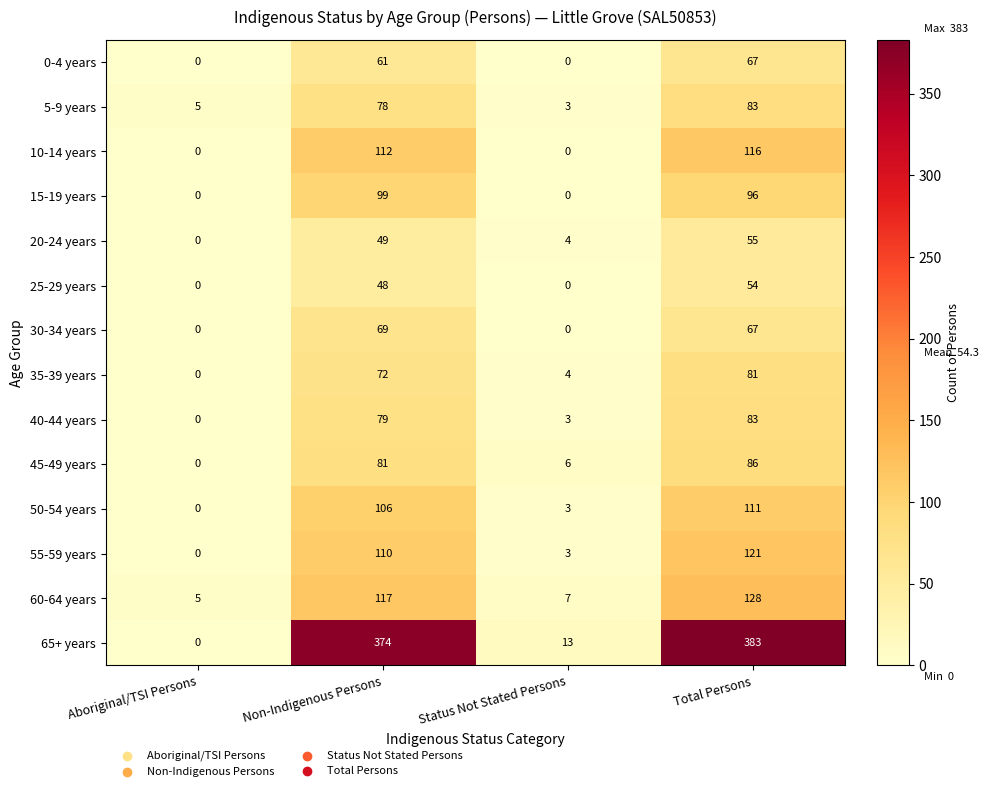

Rank the series at Non-Indigenous Persons from highest to lowest value.

65+ years, 60-64 years, 10-14 years, 55-59 years, 50-54 years, 15-19 years, 45-49 years, 40-44 years, 5-9 years, 35-39 years, 30-34 years, 0-4 years, 20-24 years, 25-29 years